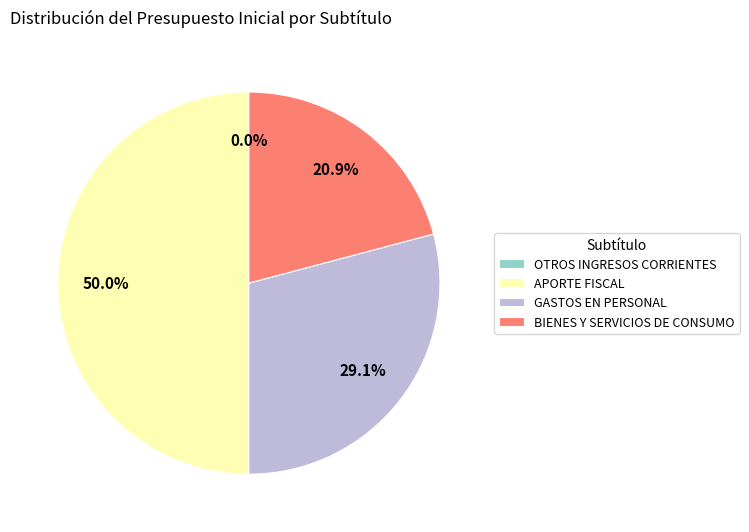

How much of the chart is everything except GASTOS EN PERSONAL?

70.9%